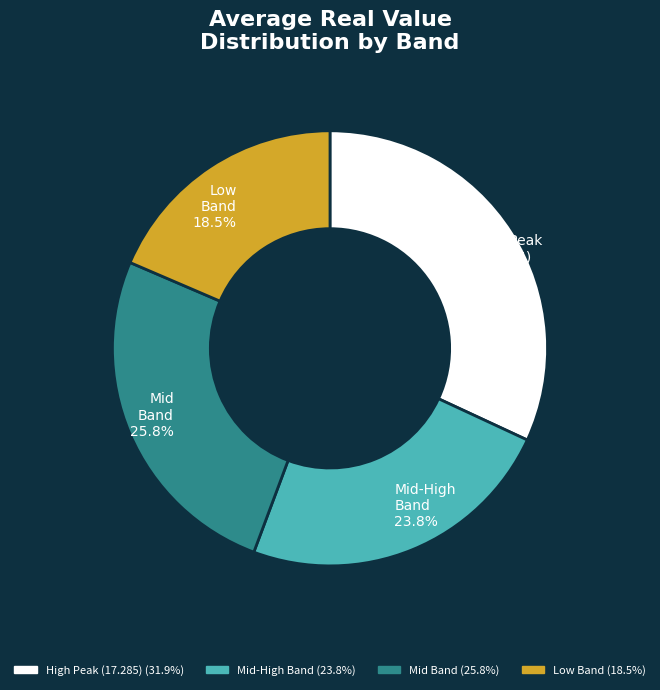

What is the smallest slice in the pie chart?

Low Band